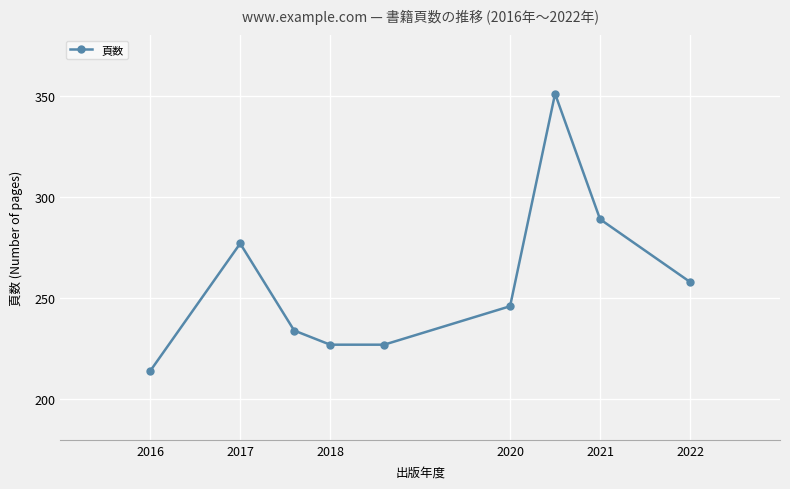

What is the value of the 5th point from the left?

227